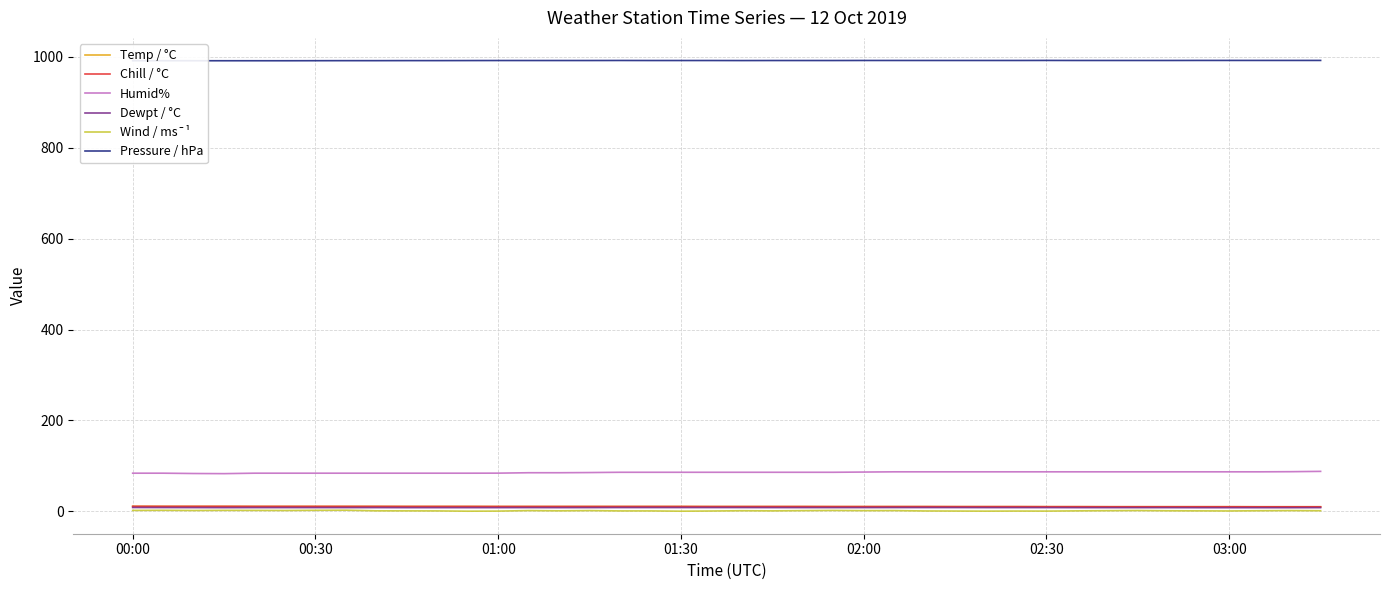

Does the chart have visible grid lines?

Yes